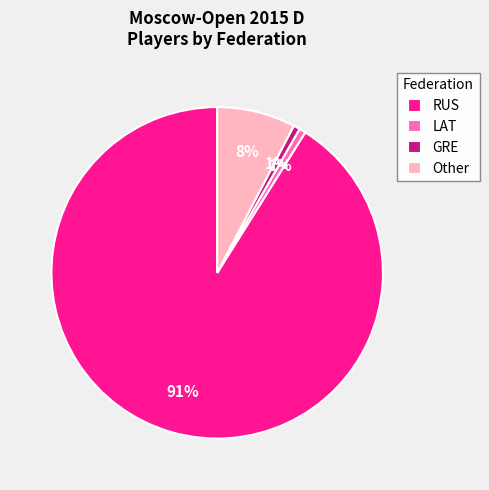

True or false: GRE accounts for 11% of the total.

False